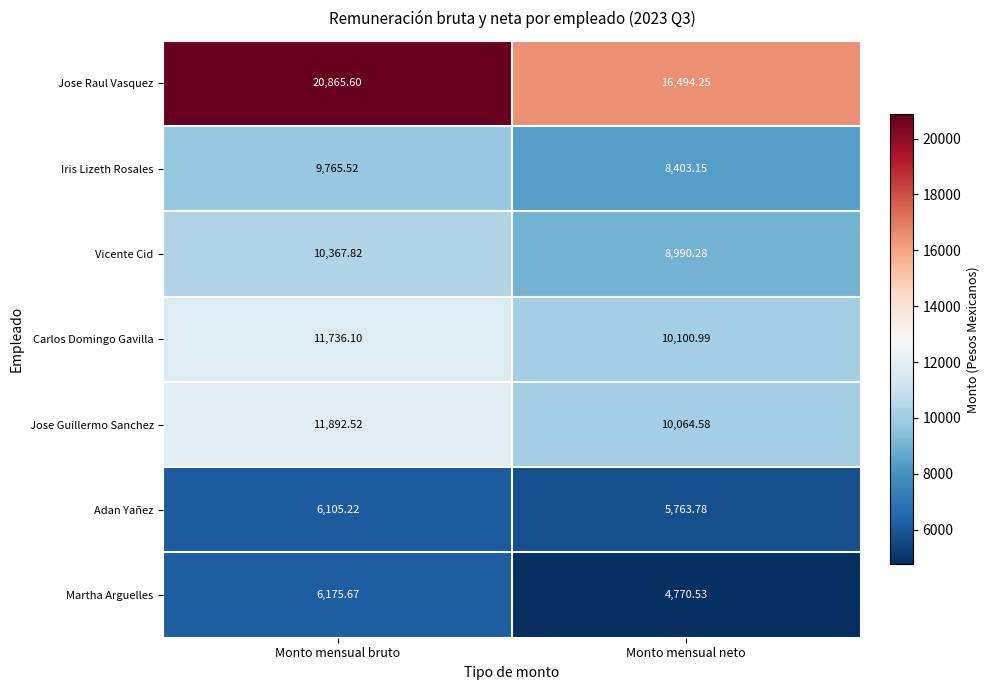

What is the smallest value displayed?

4770.5